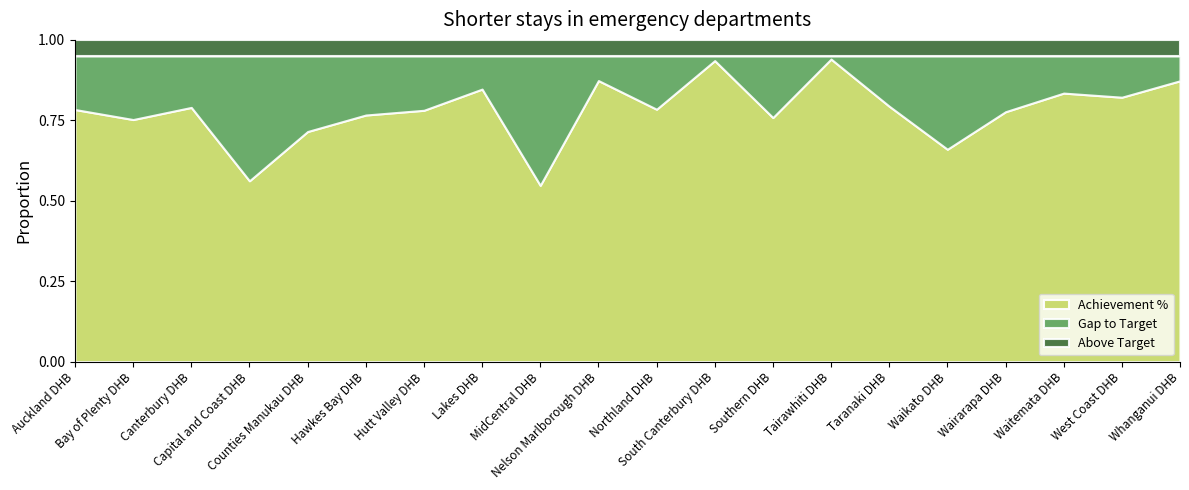

What is the label of the 20th point from the left?

Whanganui DHB